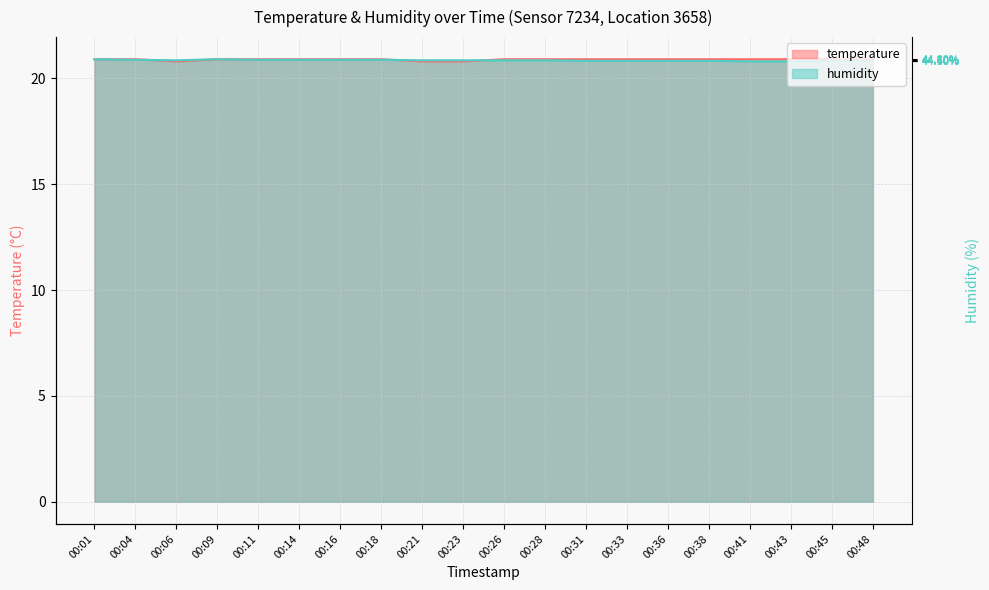

The value of humidity at 00:01 is 35.1. True or false?

False